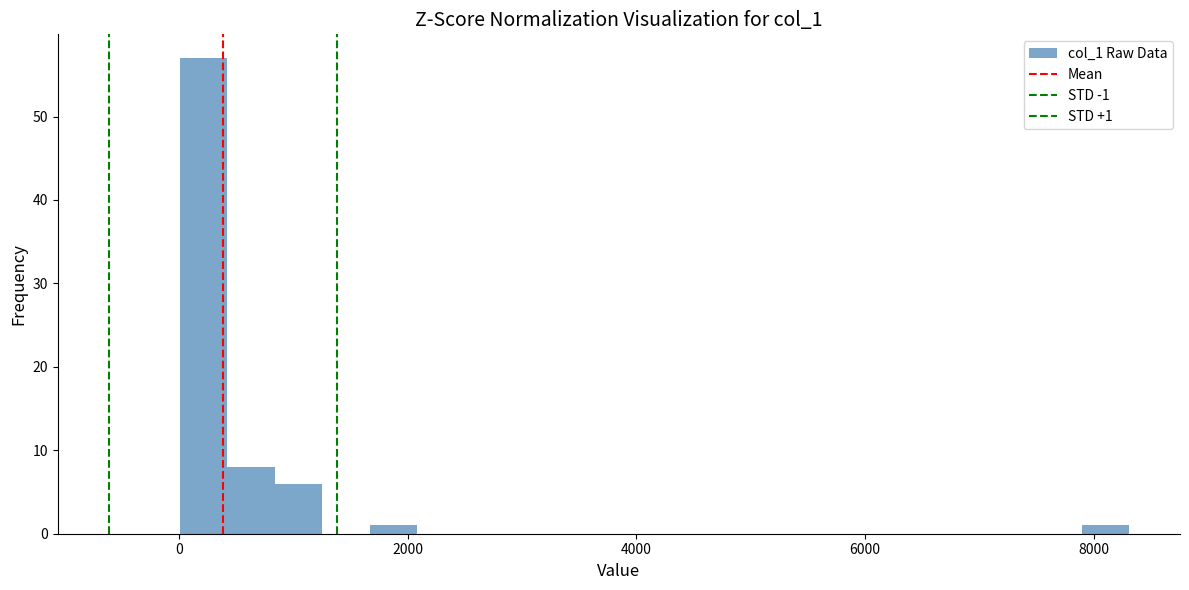

Around what value on the x-axis is the tallest bar? Give the approximate position of its centre, as read against the axis.

200